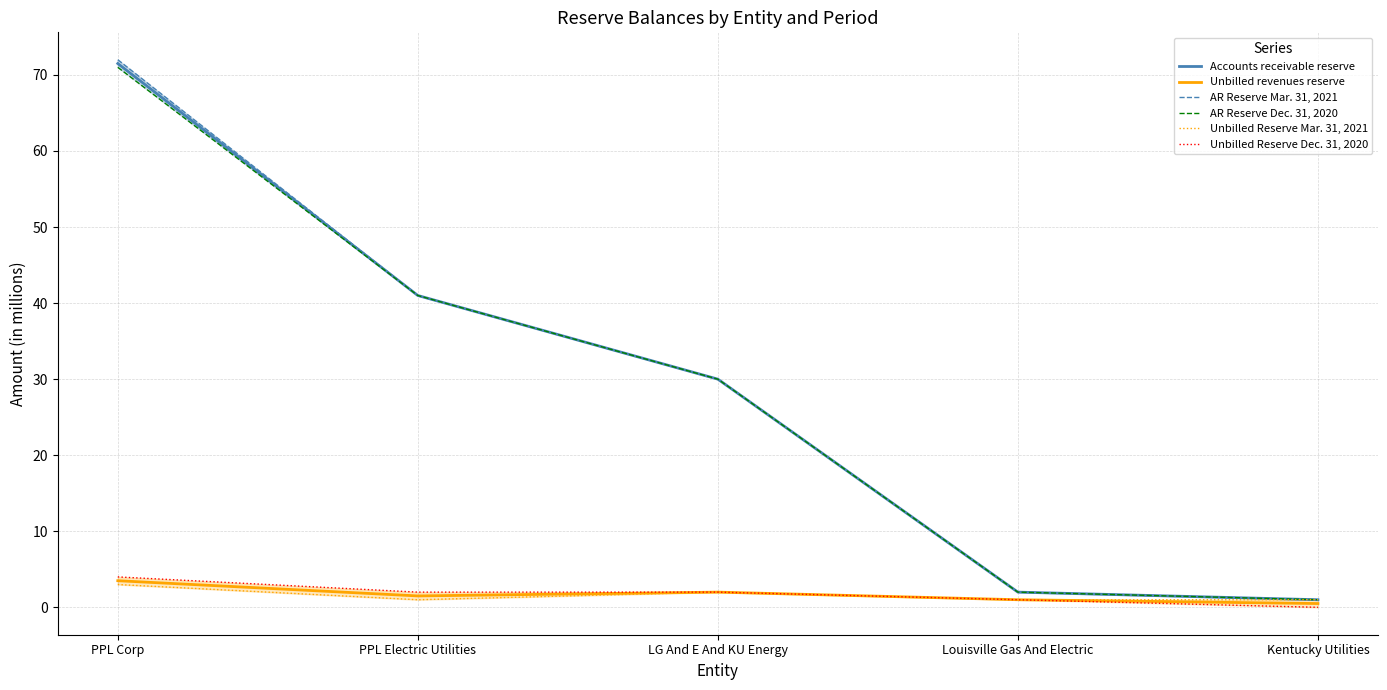

At which category is the sum across all series the highest?

PPL Corp